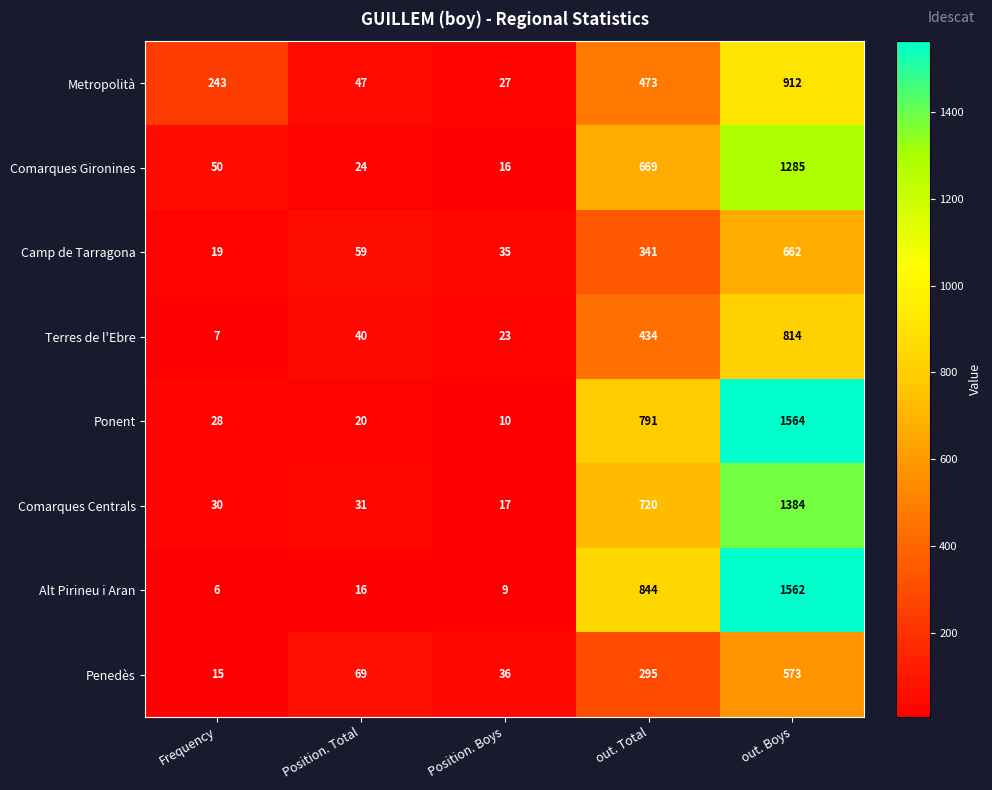

What is the spread (max minus min) of values at Position. Boys?

27